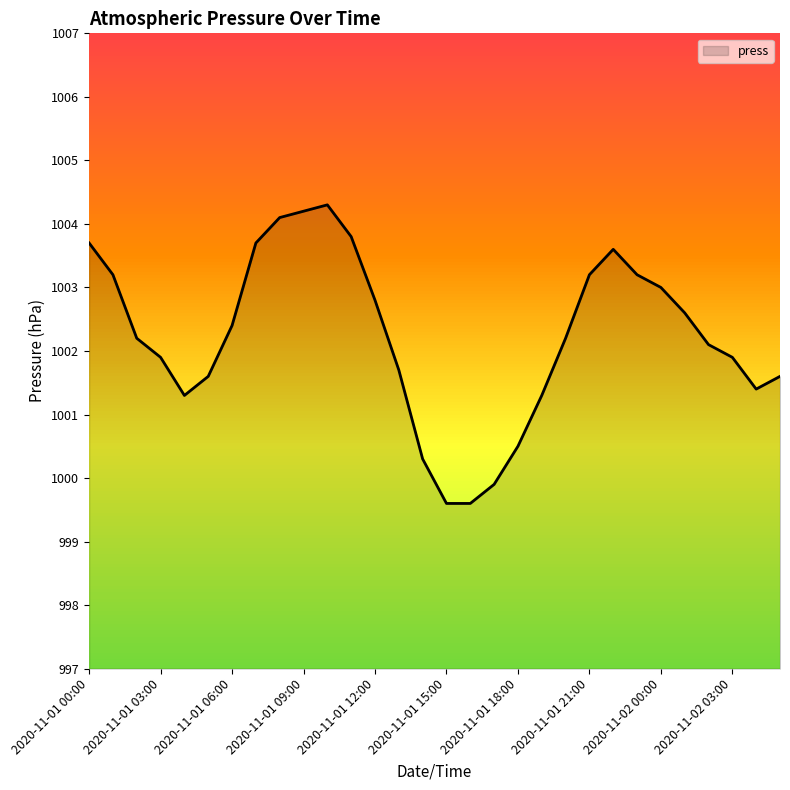

True or false: there are more than 0 points higher than both neighbors.

True